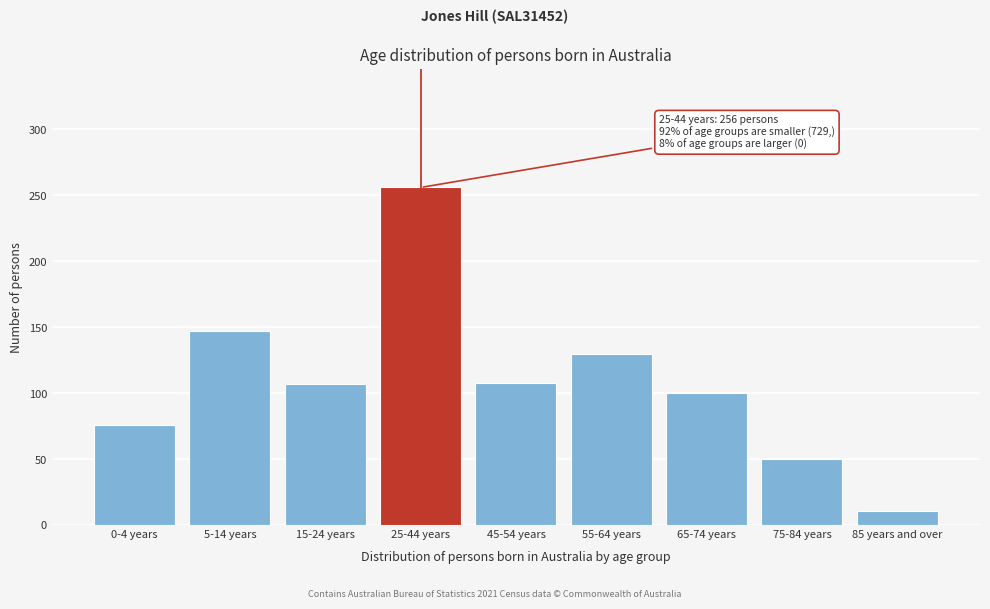

What is the label of the 2nd bar from the left?

5-14 years